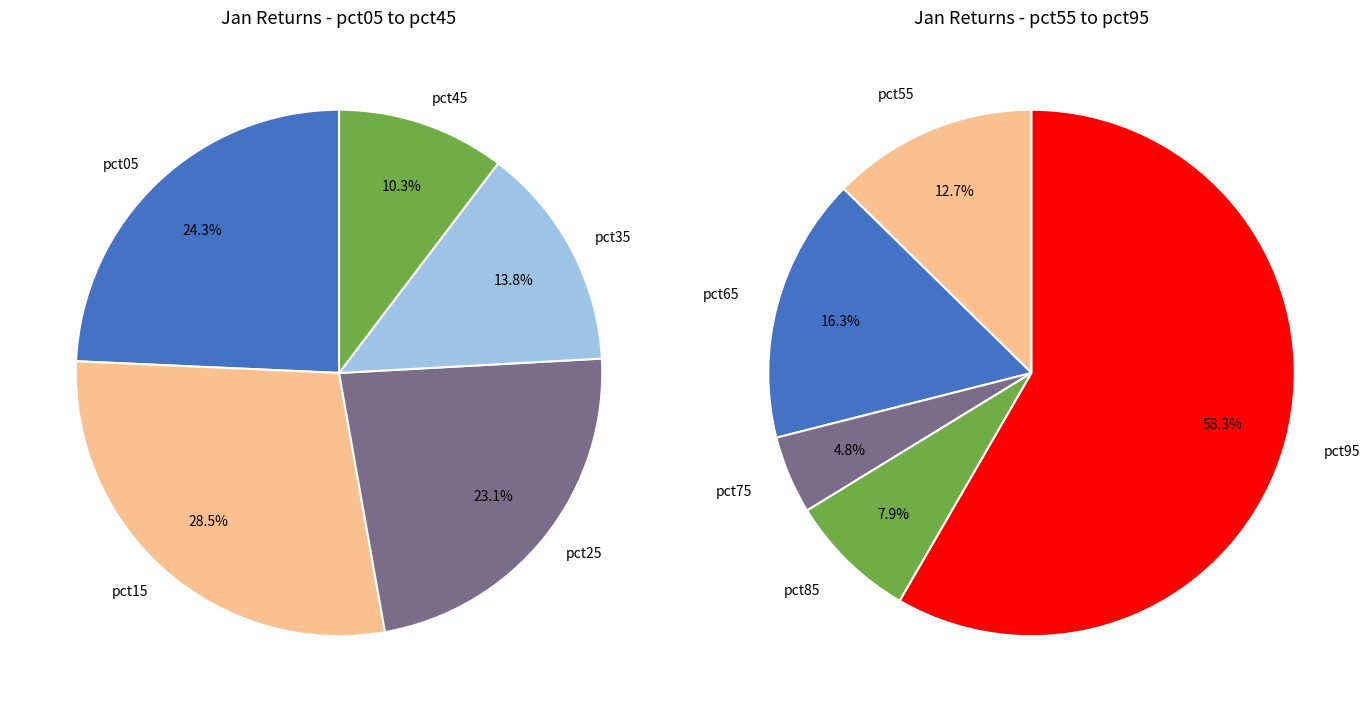

Which category has the biggest portion of the pie?

pct95